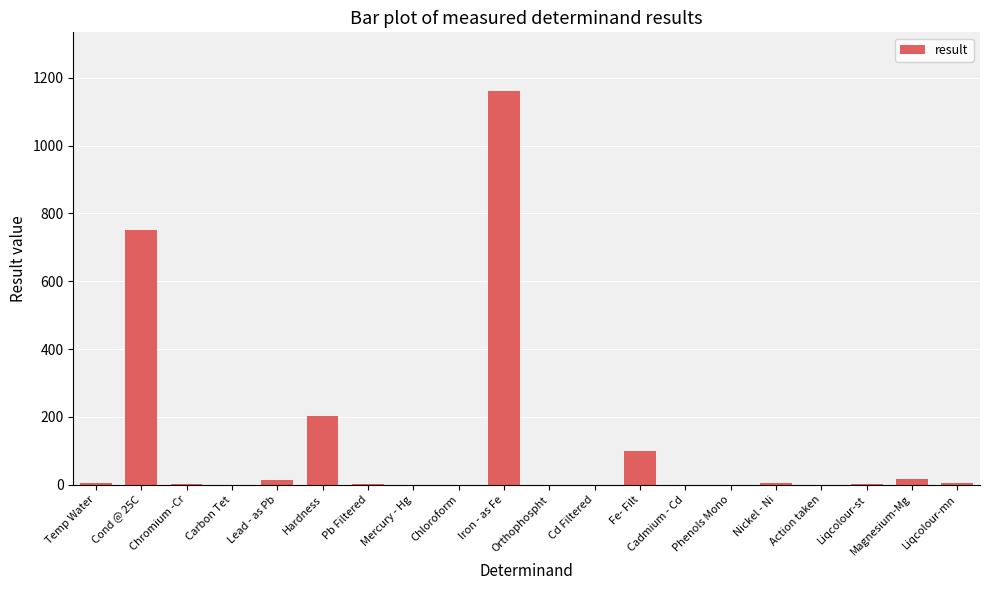

Between Fe- Filt and Chromium -Cr, which is larger?

Fe- Filt